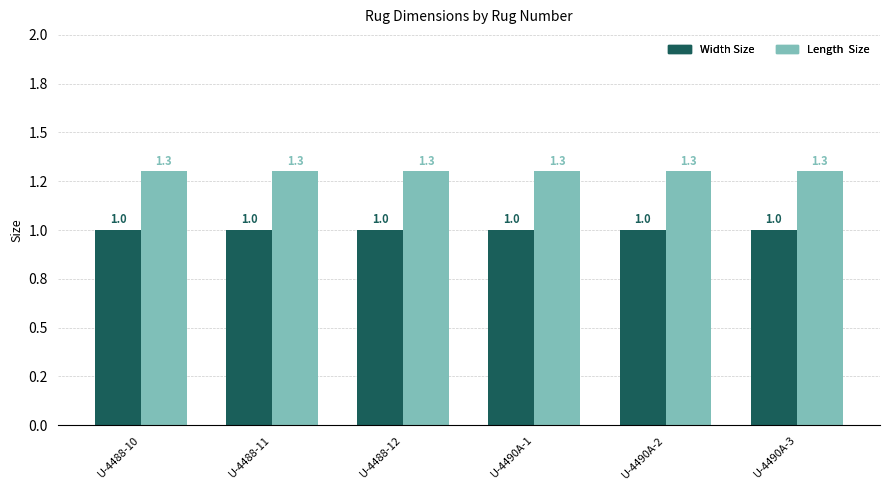

Does the chart contain any negative values?

No